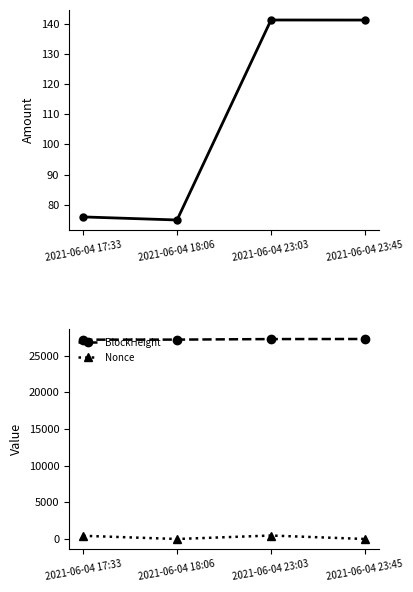

List the labels in order of Amount value, smallest first.

2021-06-04 18:06, 2021-06-04 17:33, 2021-06-04 23:45, 2021-06-04 23:03